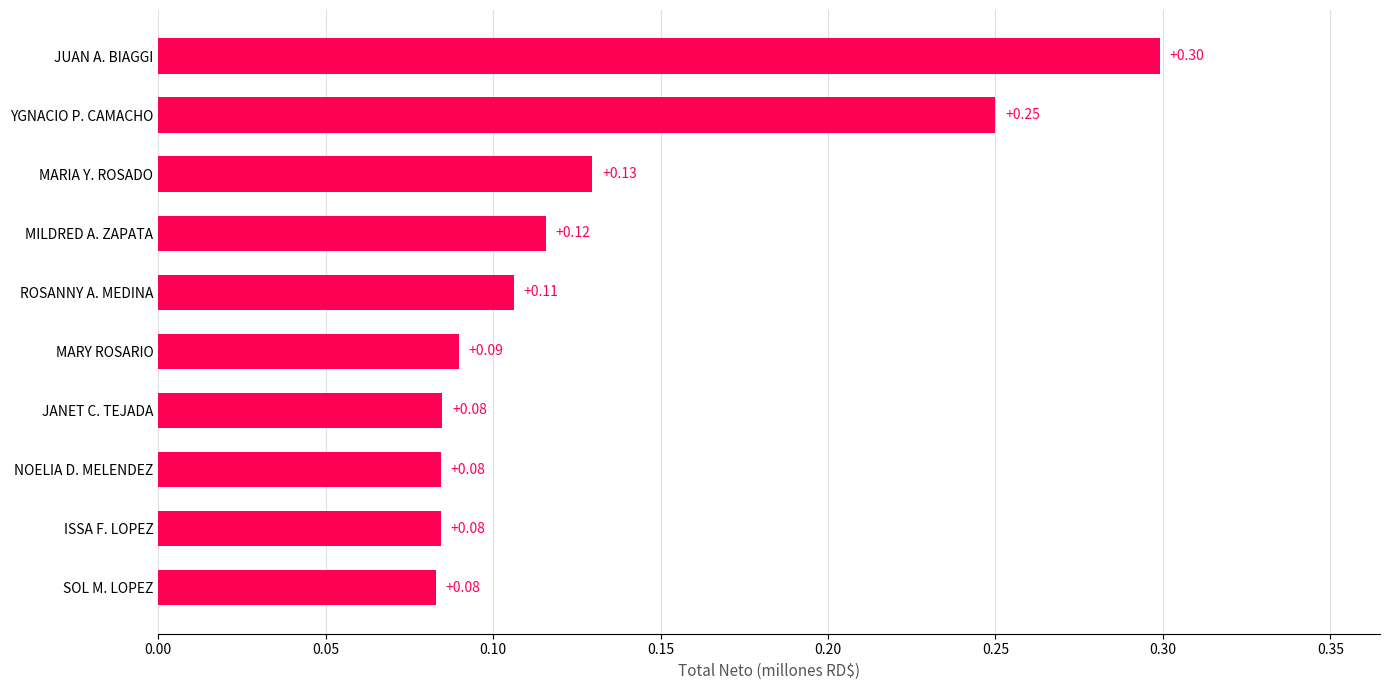

What is the sum of all values?

1.3